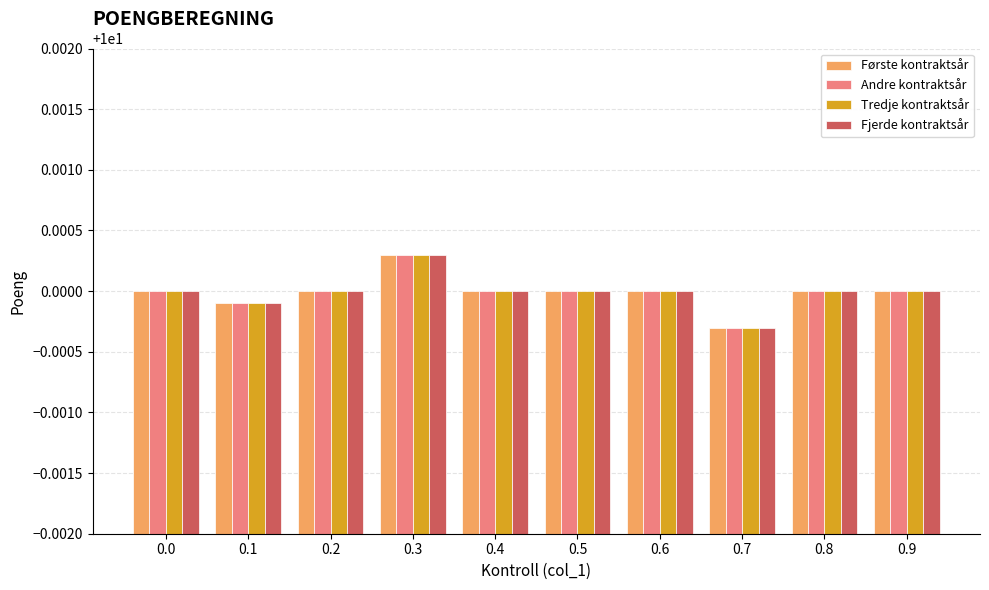

How many groups of bars are there?

10